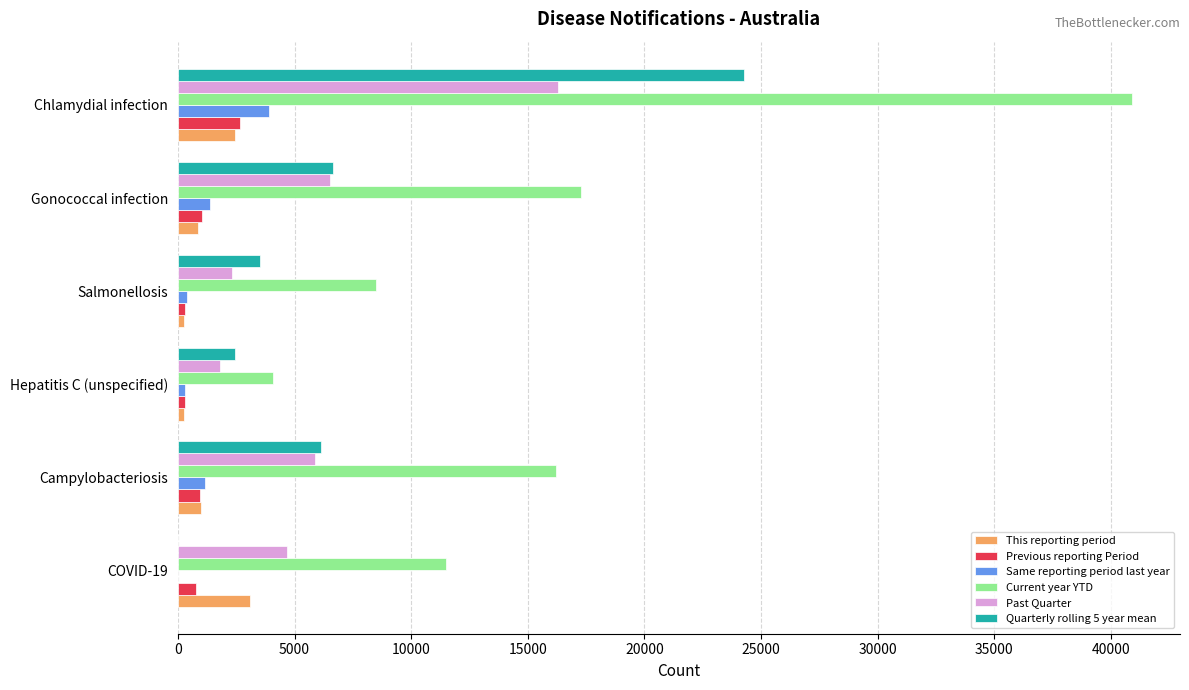

What is the total value across all series at Campylobacteriosis?

31305.2